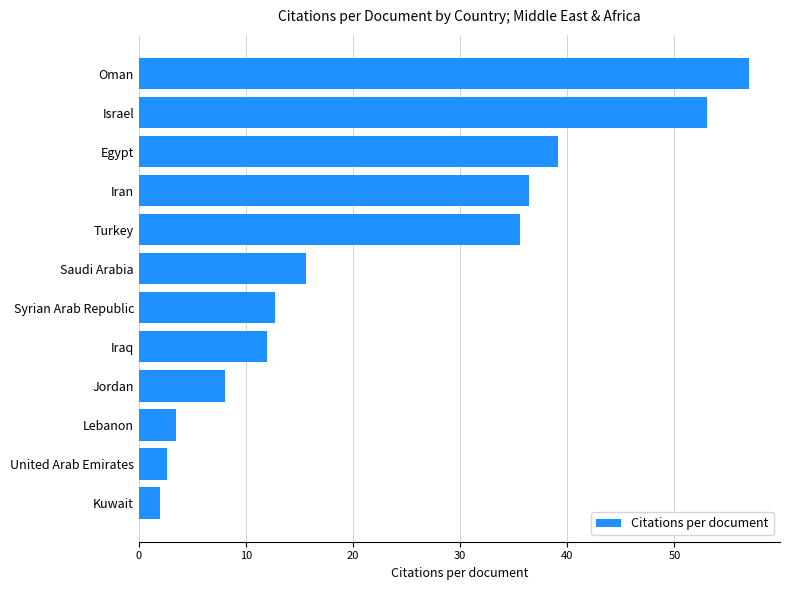

Read the value at Lebanon.

3.5